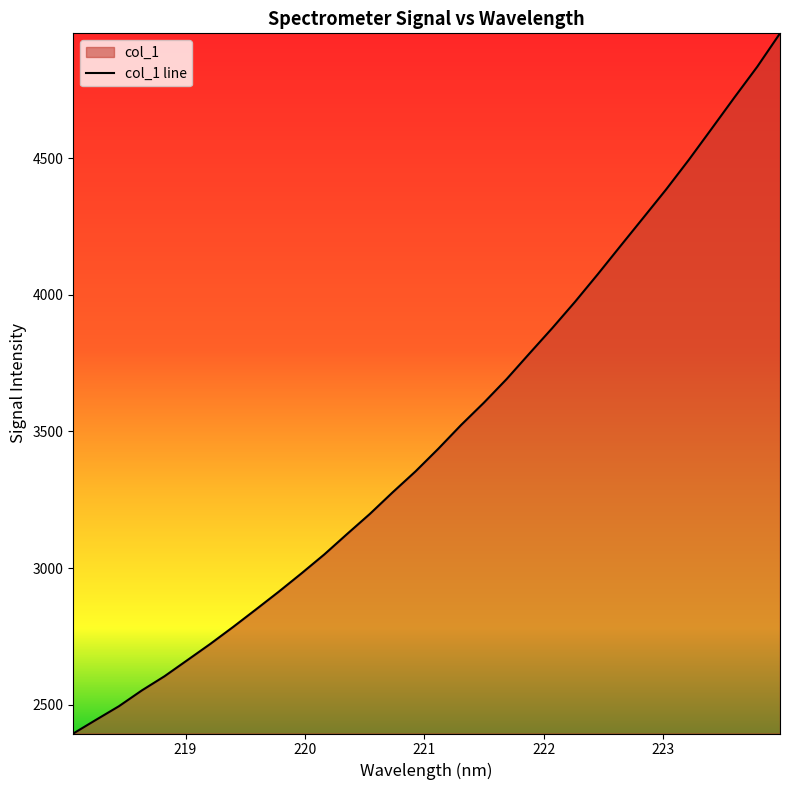

How many series are shown in this chart?

1